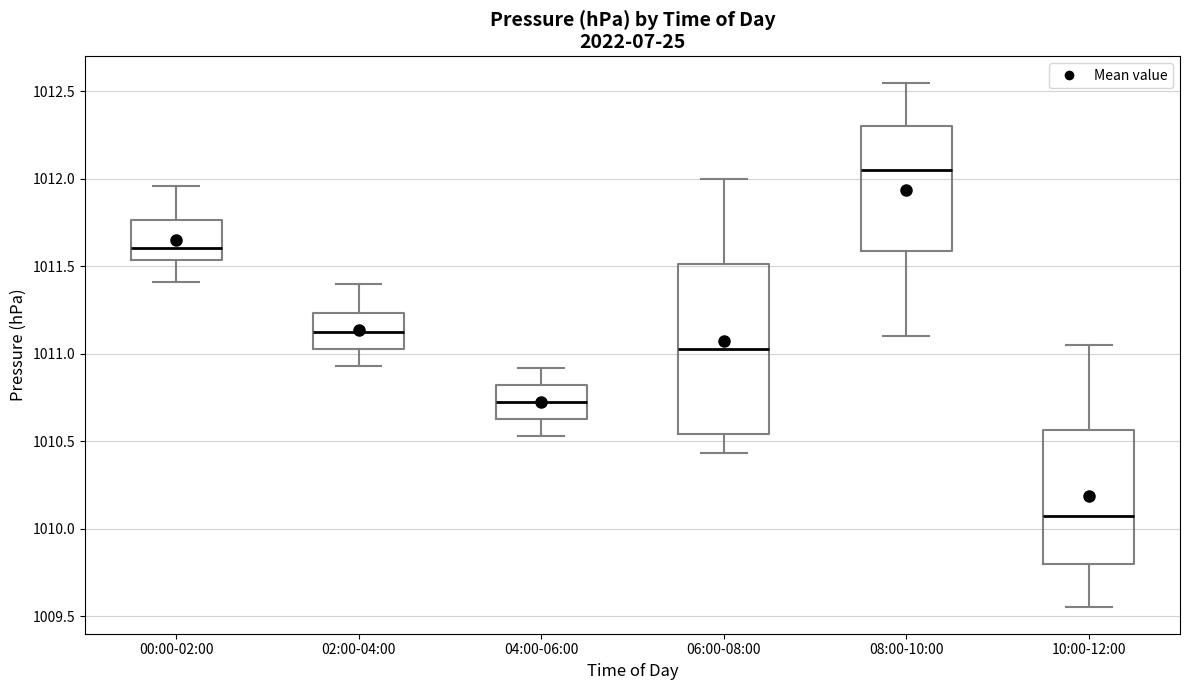

Which box is the tallest, from its lower edge to its upper edge?

06:00-08:00